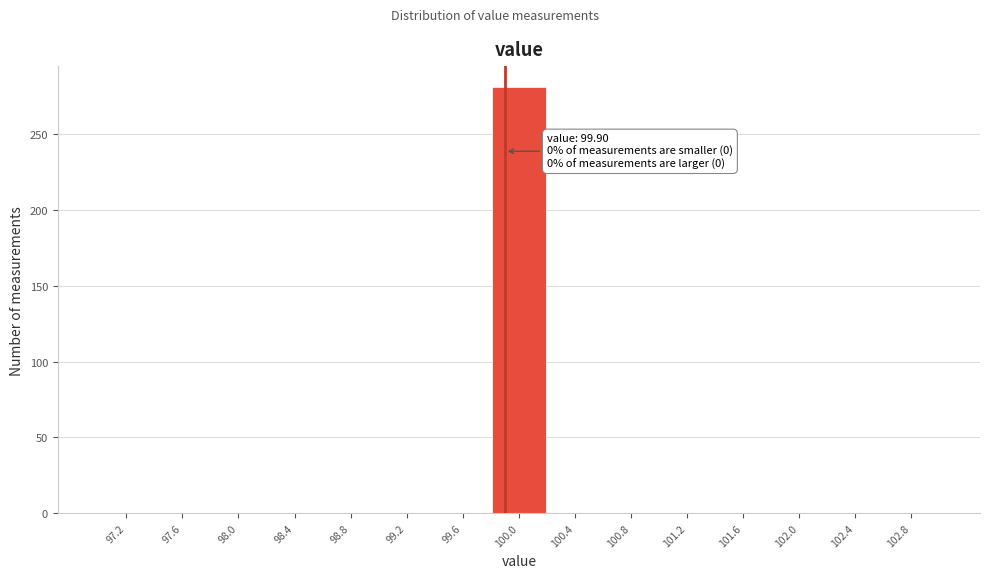

Which range on the x-axis has the tallest bar?

99.8 to 100.2